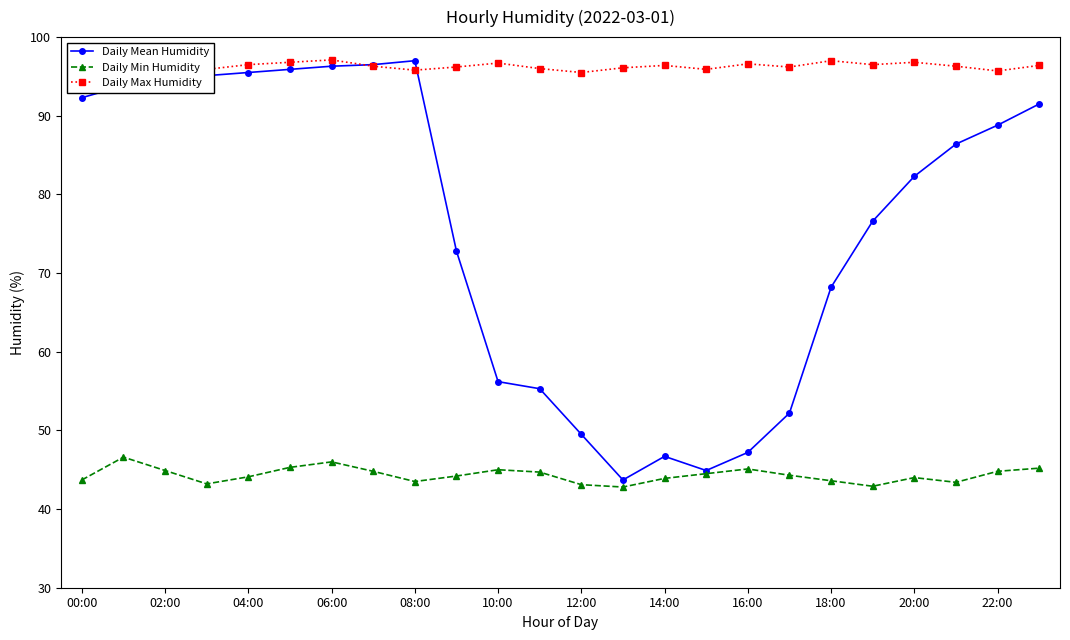

What is the difference between the maximum and second lowest values in the Daily Max Humidity series?

1.4